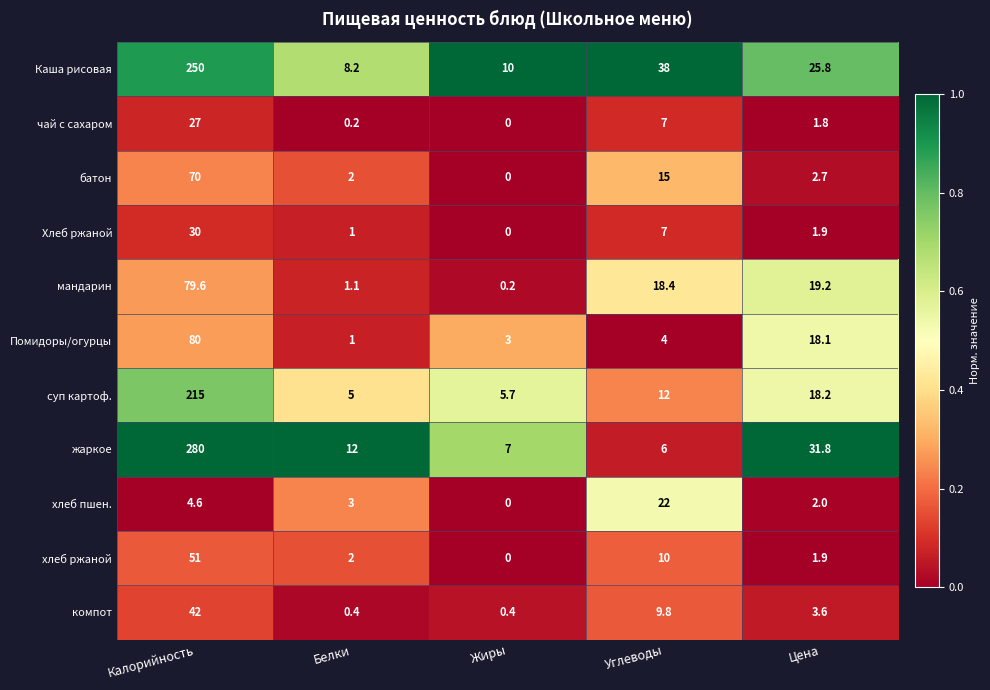

Is the value of суп картоф. at Белки greater than the value of компот at Калорийность?

No